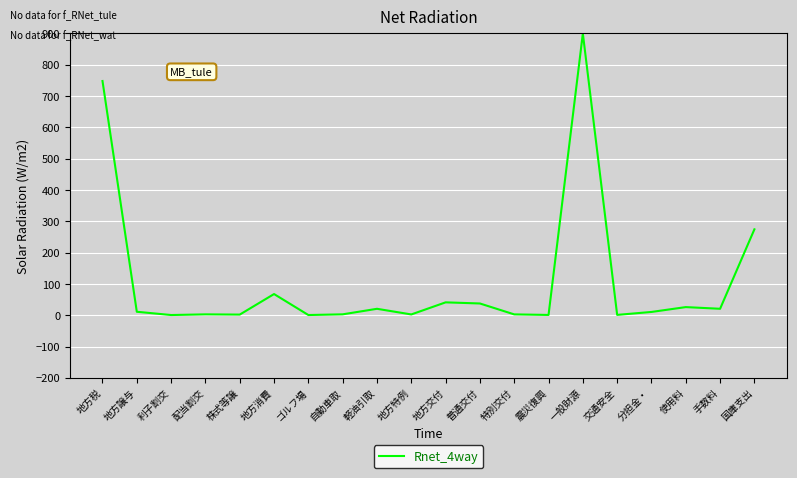

What is the difference between the maximum and minimum values?

899.4